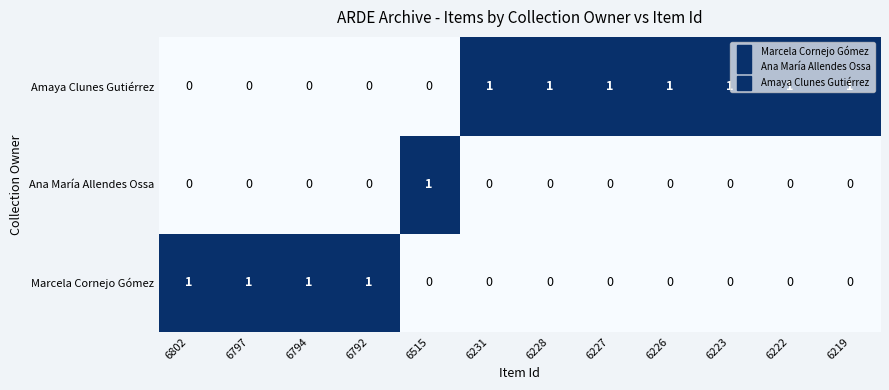

Is it true that Marcela Cornejo Gómez equals -1 at 6227?

False